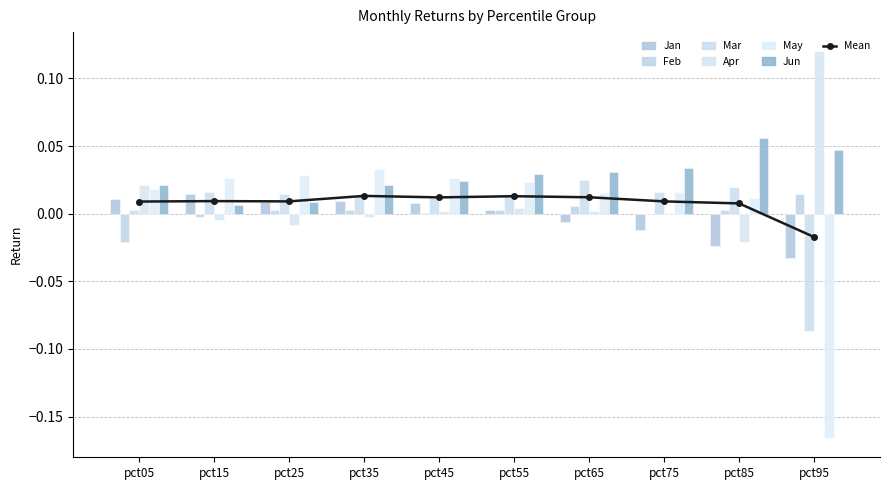

Count the number of categories in the chart.

10